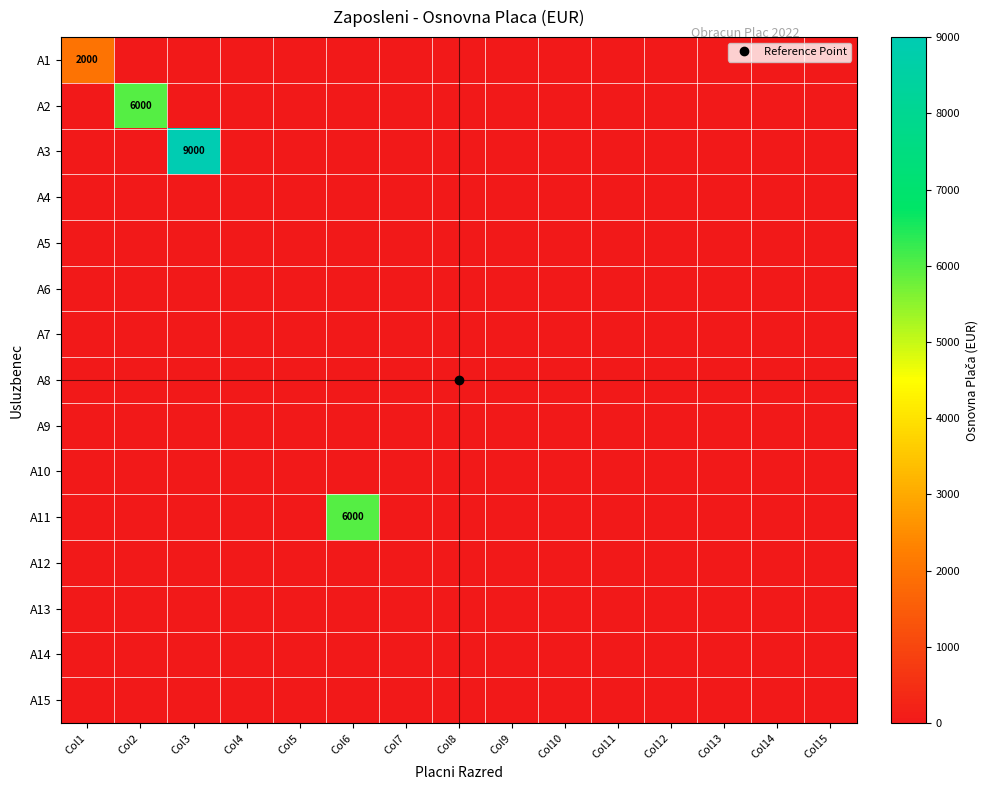

Which has a higher value, Col4 or Col7?

Col4